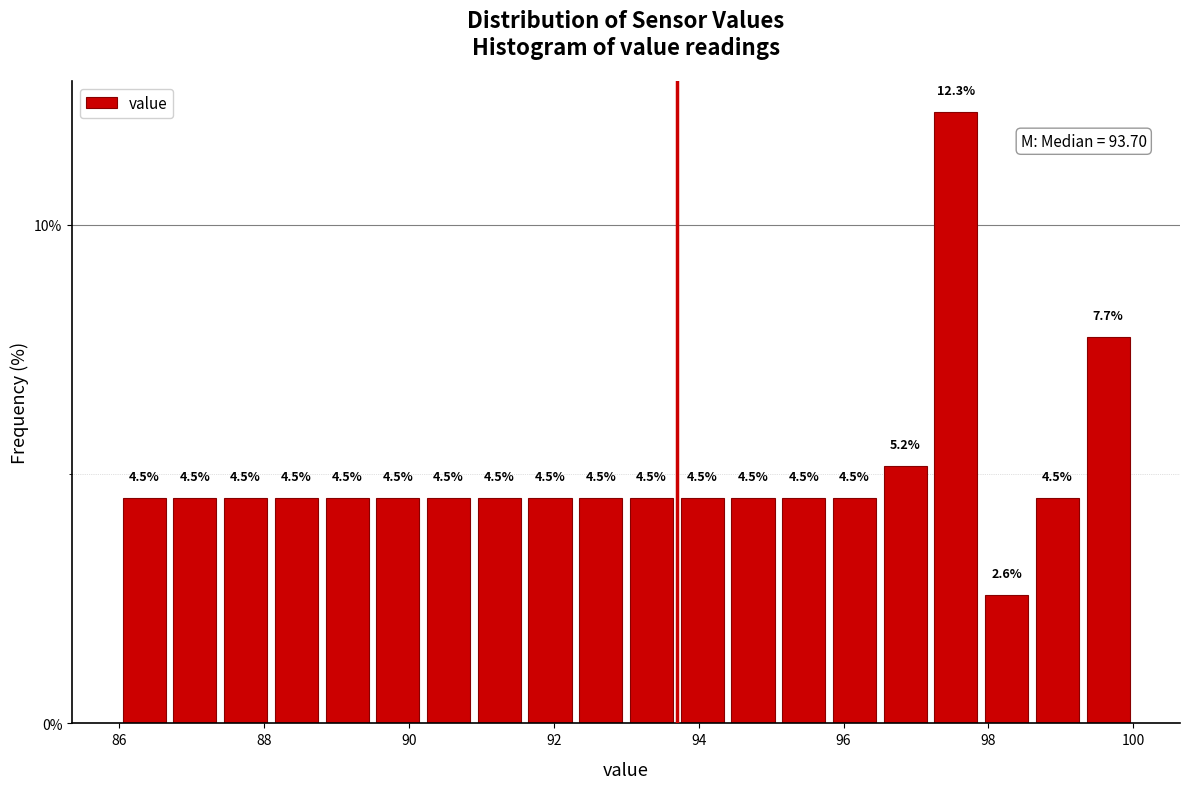

Read against the x-axis, roughly where is the centre of the tallest bar?

97.6